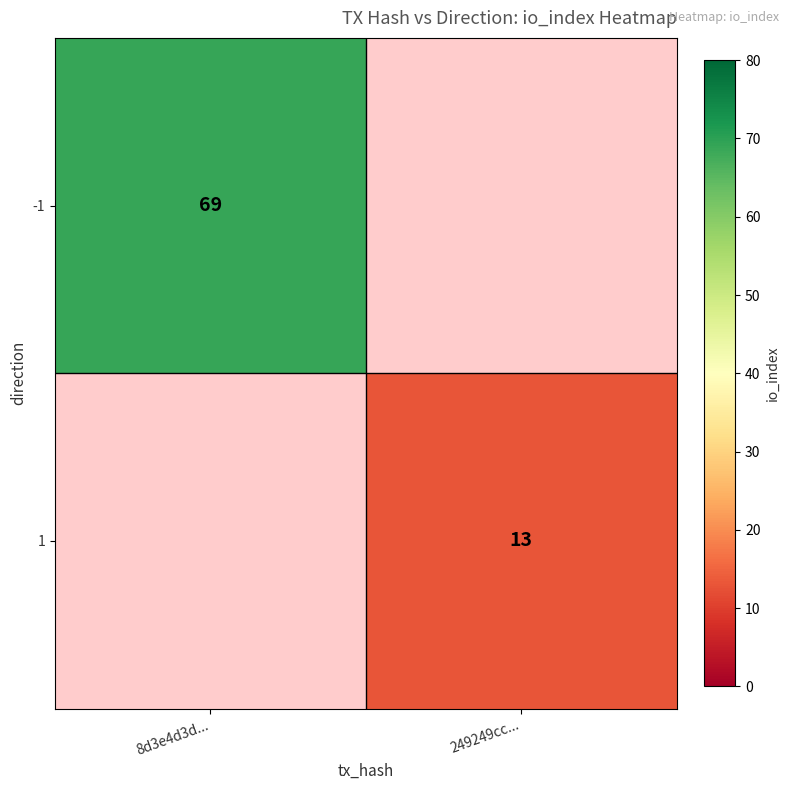

Is the value of -1 at 8d3e4d3d... greater than the value of 1 at 249249cc...?

Yes